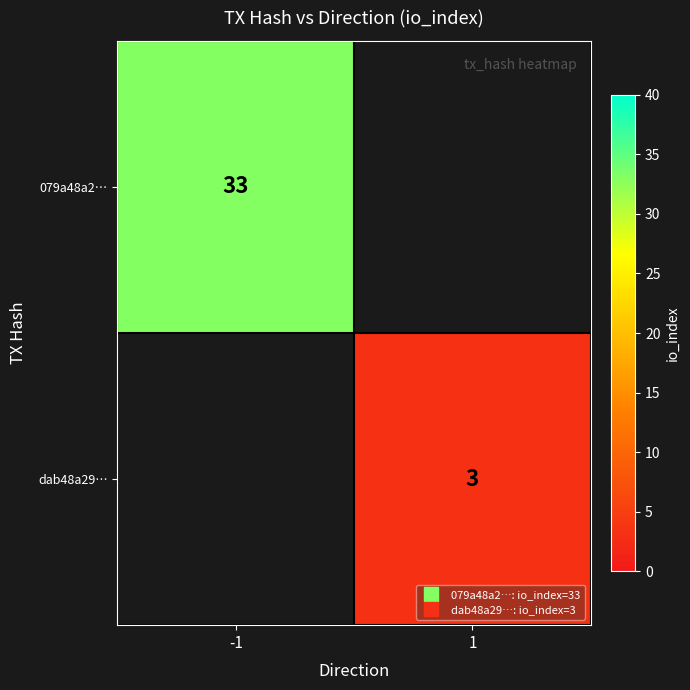

How many series are shown in this chart?

2